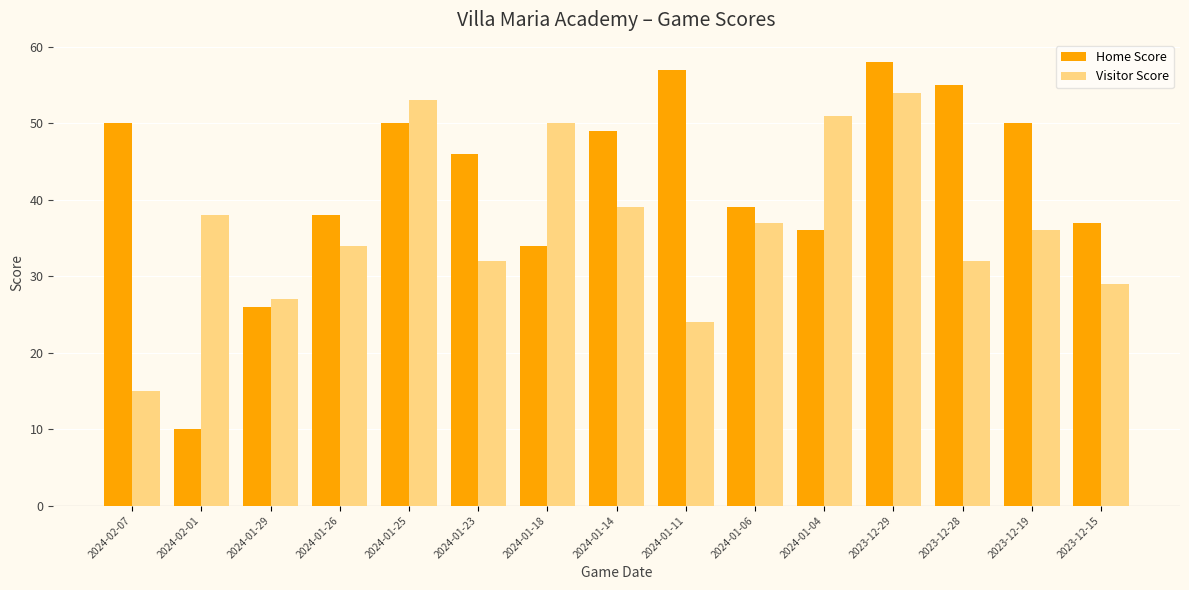

What is the value of the Home Score bar at the 3rd from the left?

26